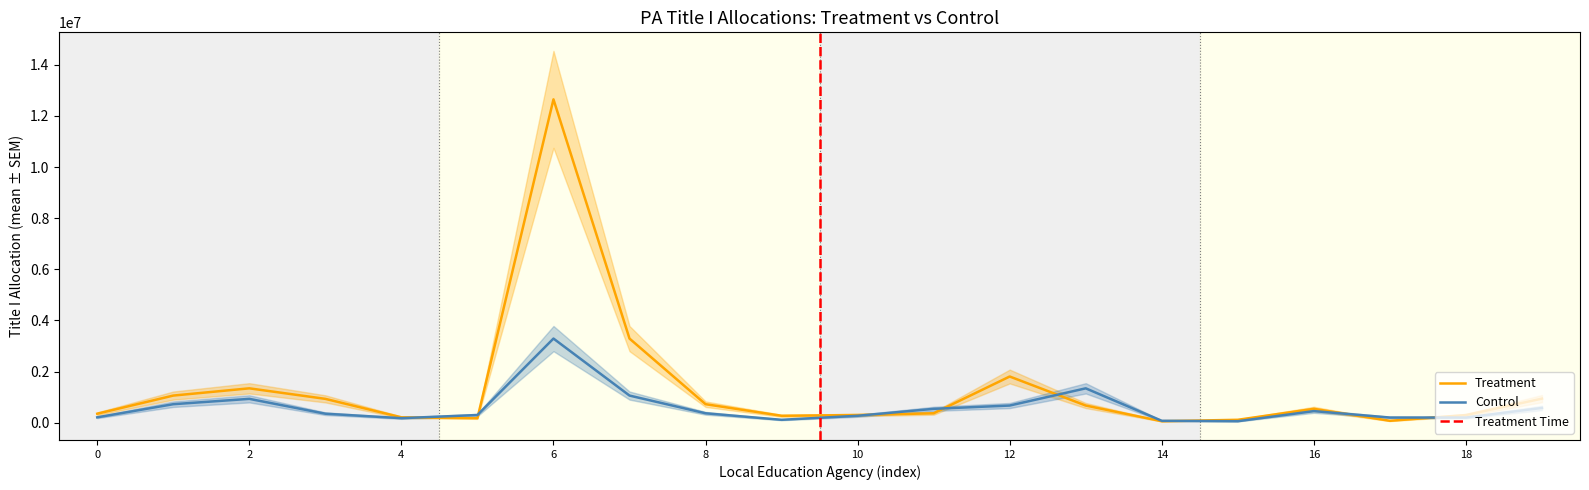

How many data points in Treatment are above 541657?

9